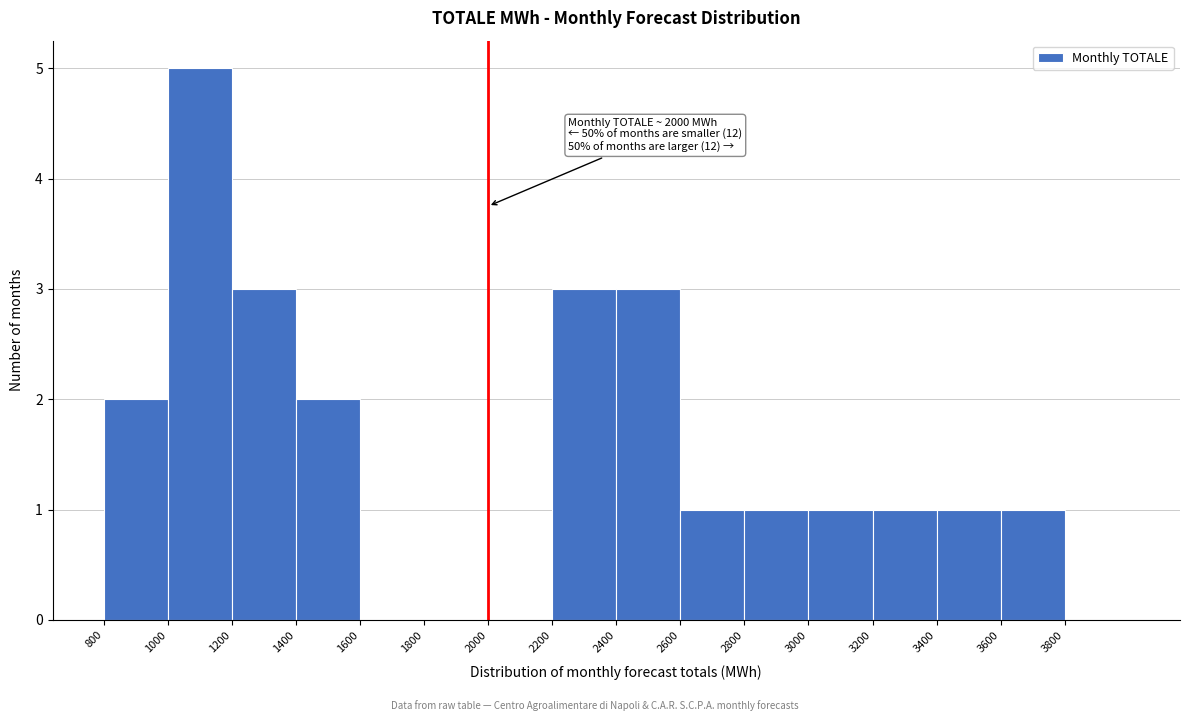

Which range on the x-axis has the tallest bar?

1000 to 1200